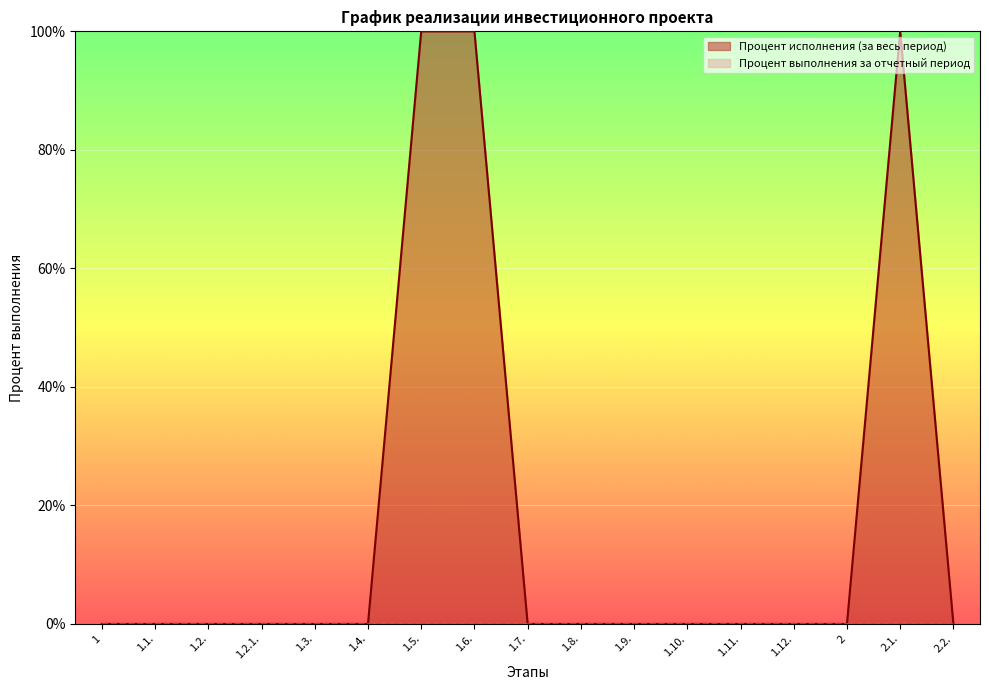

Count the number of categories in the chart.

17